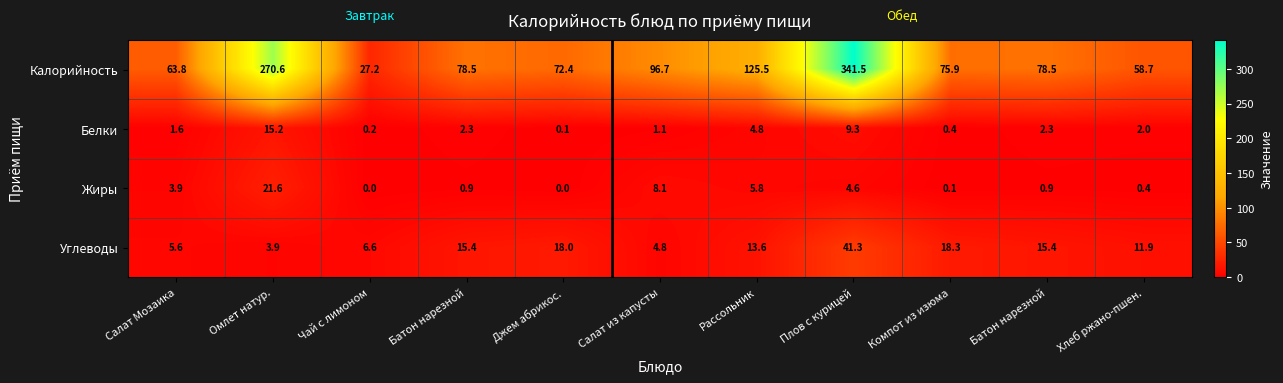

How many values in Жиры are above zero?

9